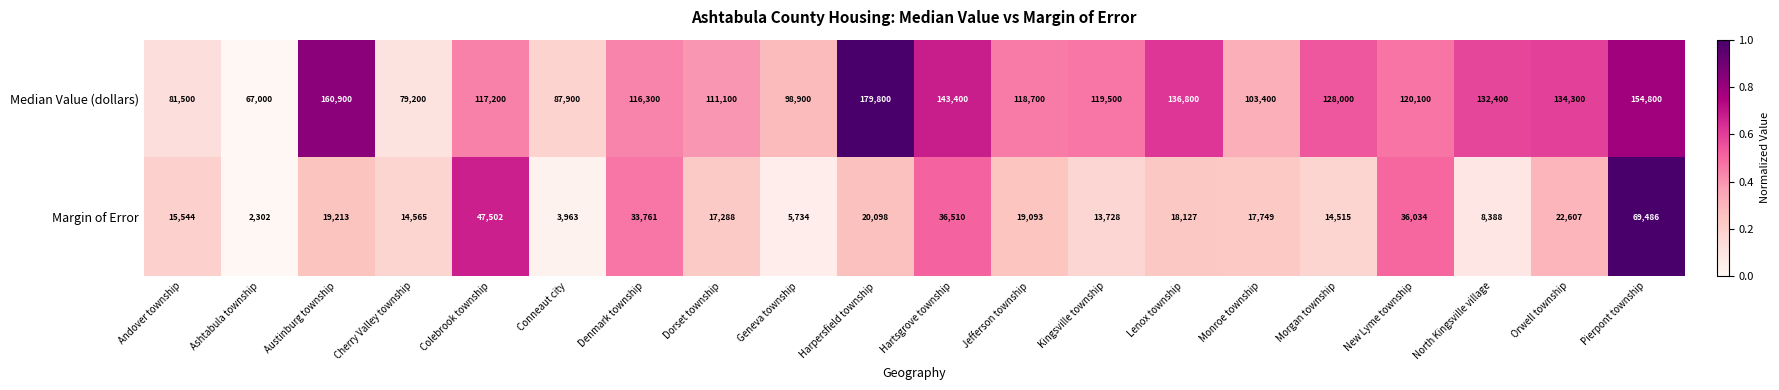

Where does the Median Value (dollars) series first go above 119500?

Austinburg township